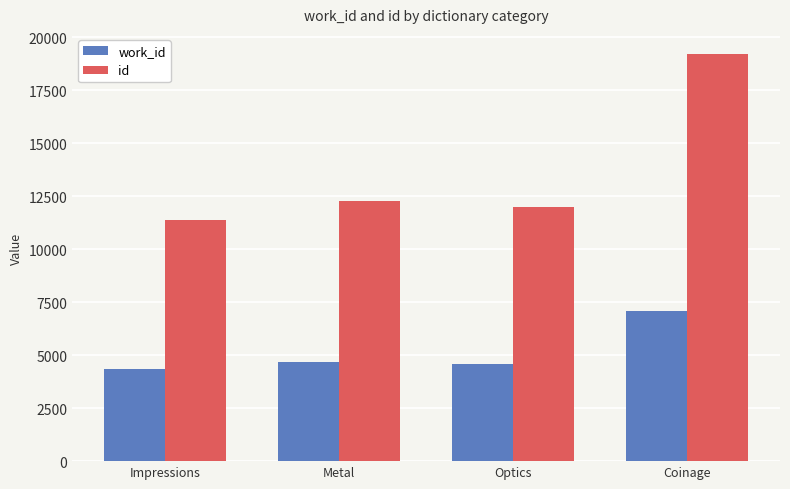

True or false: id has a value of 4790 at Coinage.

False